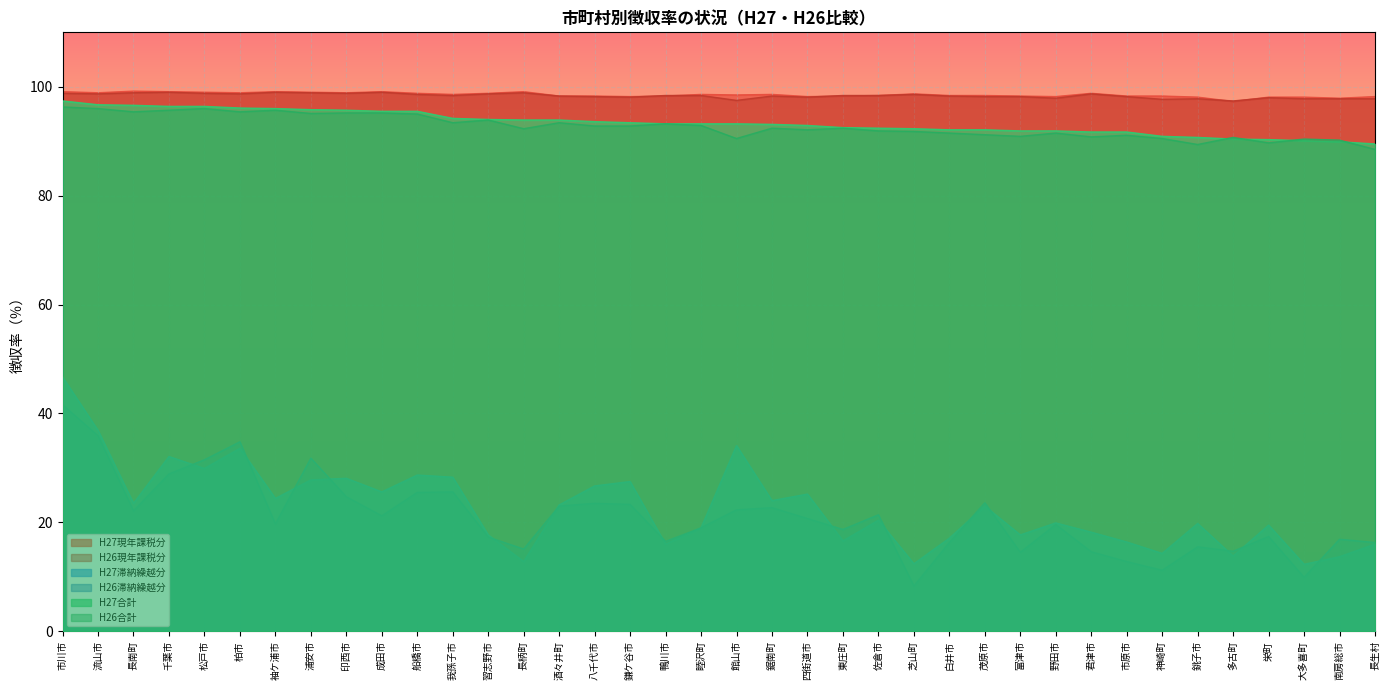

Rank the series by their maximum value, from lowest to highest.

H26滞納繰越分, H27滞納繰越分, H26合計, H27合計, H26現年課税分, H27現年課税分